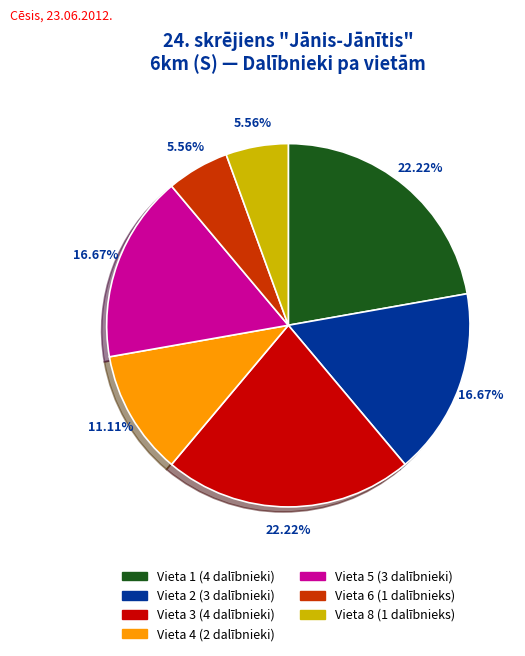

How many segments does this pie chart have?

7